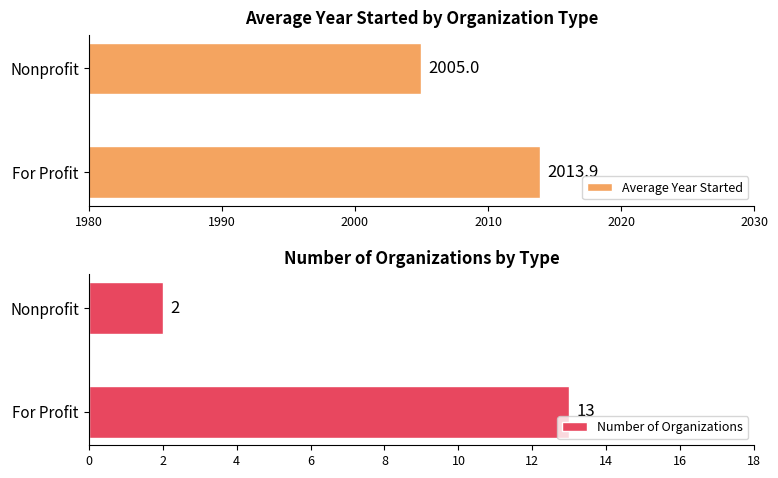

List the labels in order of Average Year Started value, smallest first.

Nonprofit, For Profit